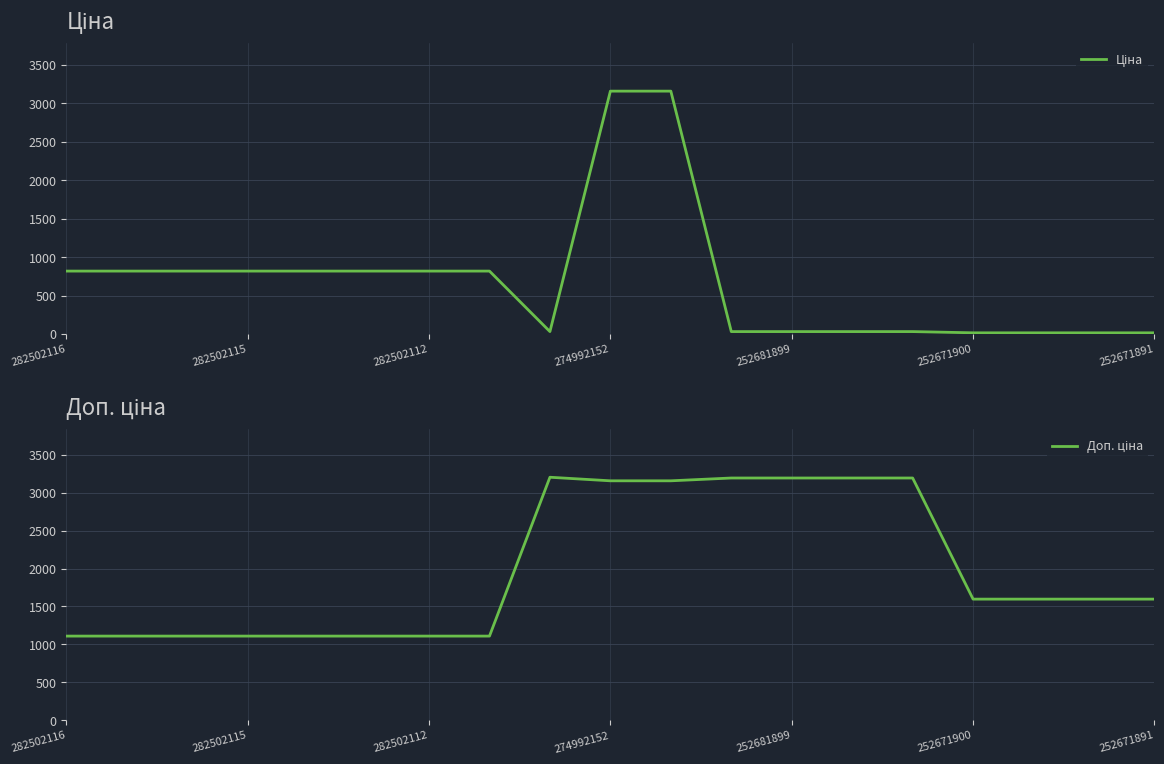

What is the difference between the maximum and minimum values in the Ціна series?

3141.9